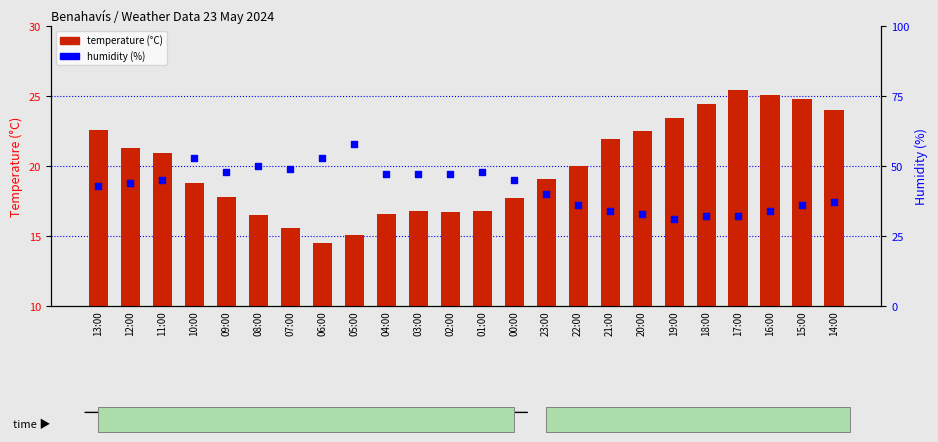

Which series has the widest spread of Y values?

humidity within the sample